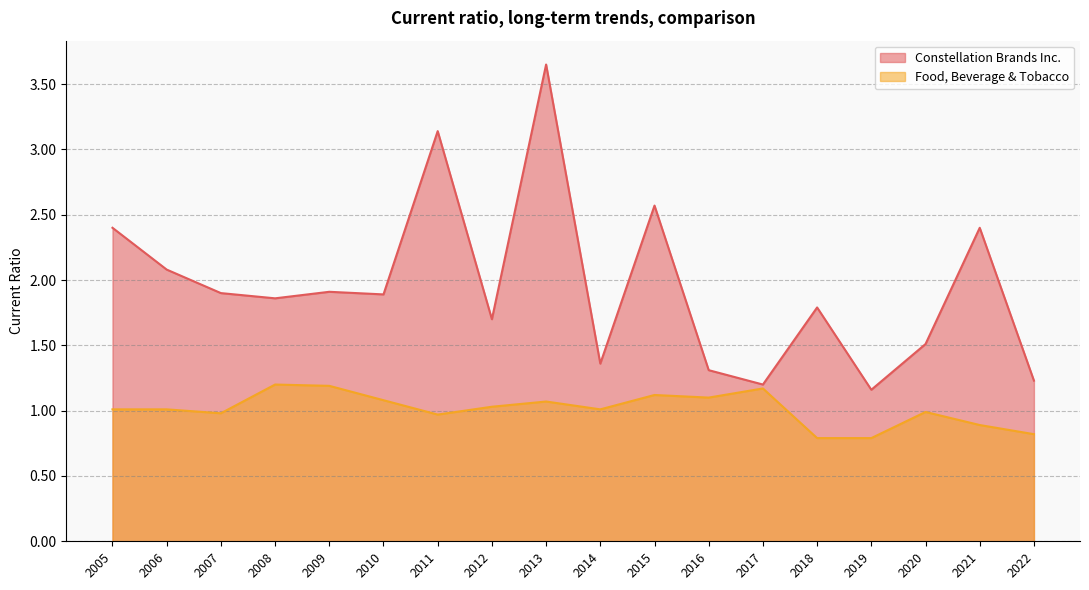

At how many categories does at least one series exceed 2?

6